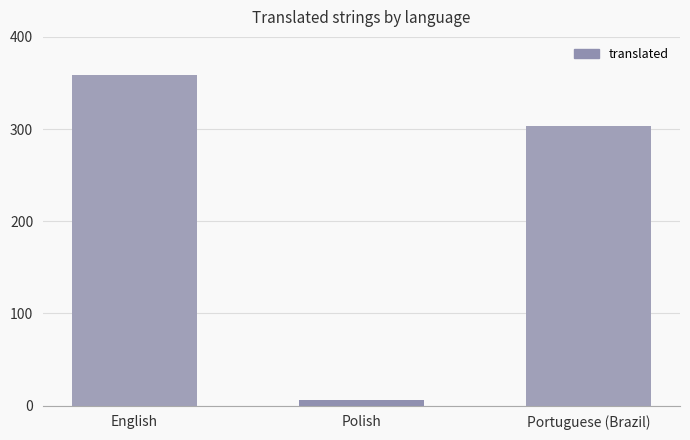

What is the label of the 1st bar from the left?

English